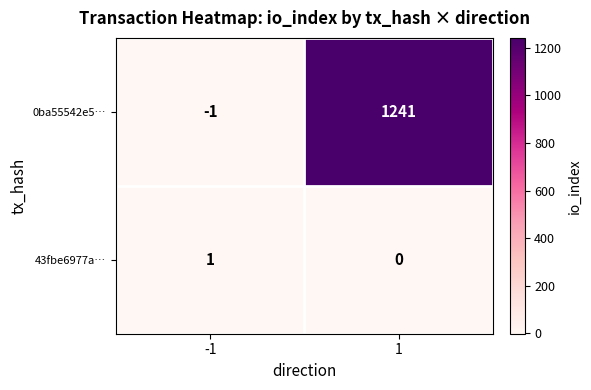

What is the sum of the 0ba55542e5… values at -1 and 1?

1240